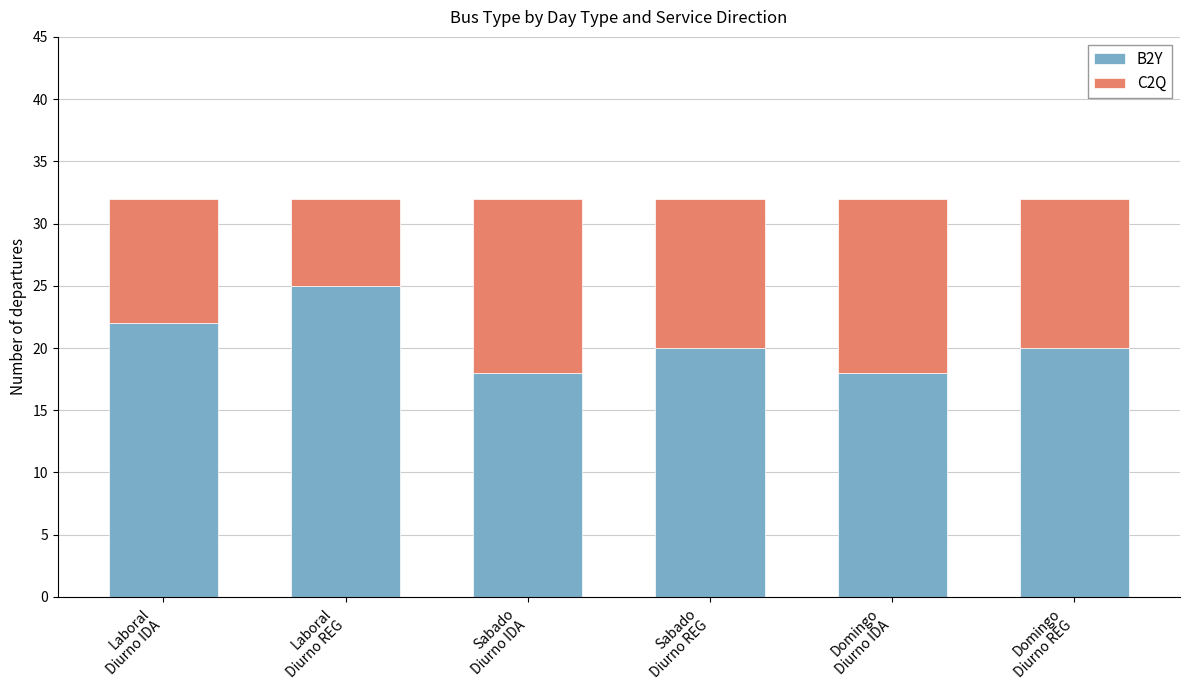

What are all the series names shown in the legend?

B2Y, C2Q